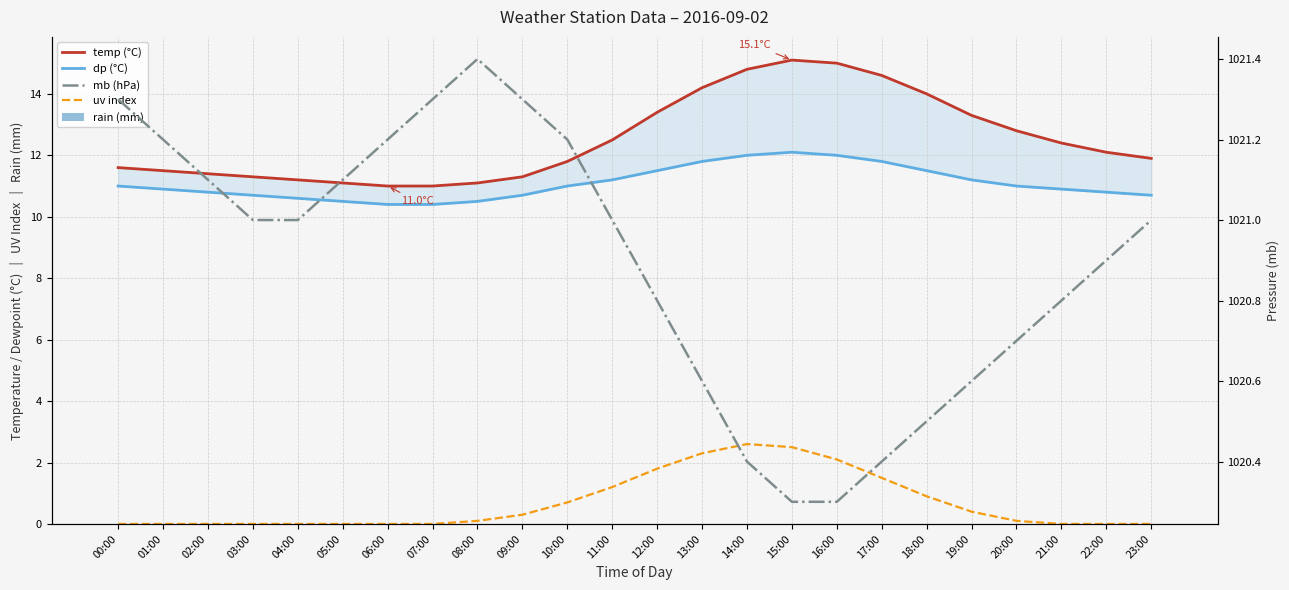

What is the difference between the dp values at 14:00 and 22:00?

1.2